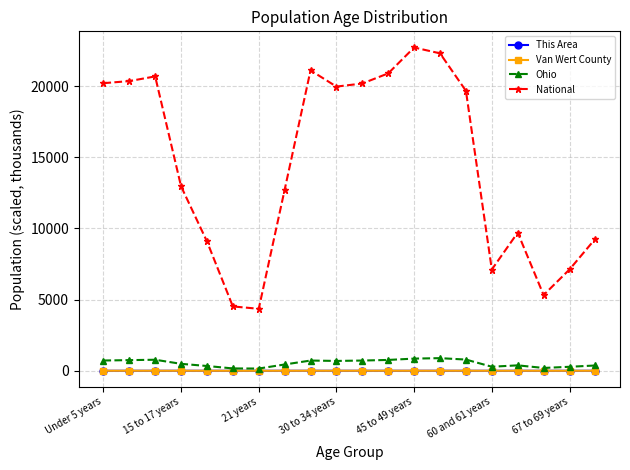

True or false: Van Wert County and National cross at least once.

False